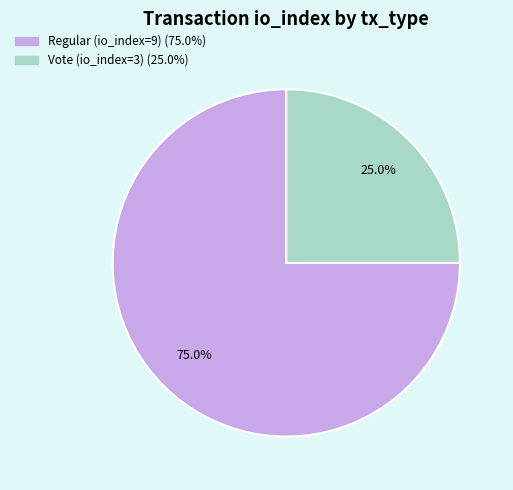

How much of the chart is everything except Vote (io_index=3)?

75.0%